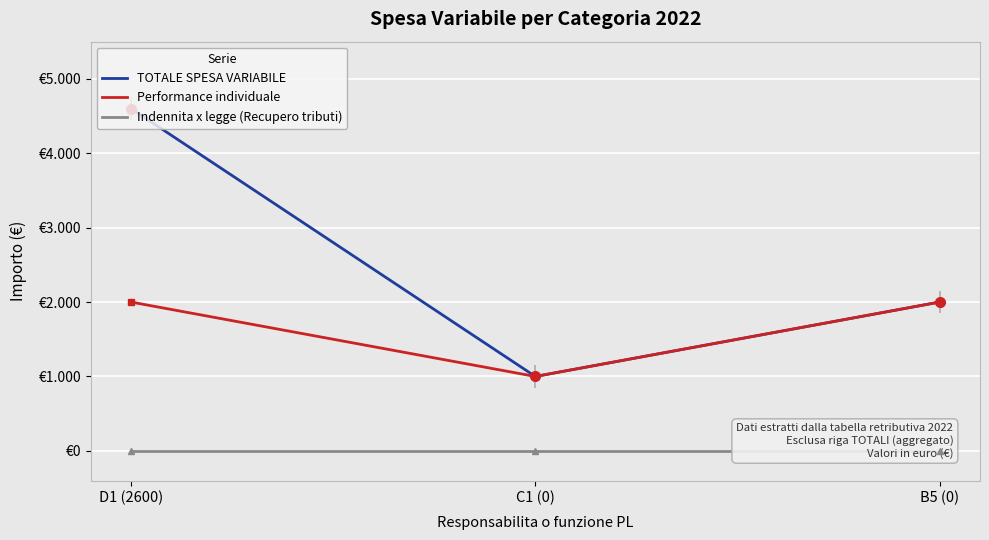

Is it true that Indennita x legge (Recupero tributi) equals 0 at B5 (0)?

True